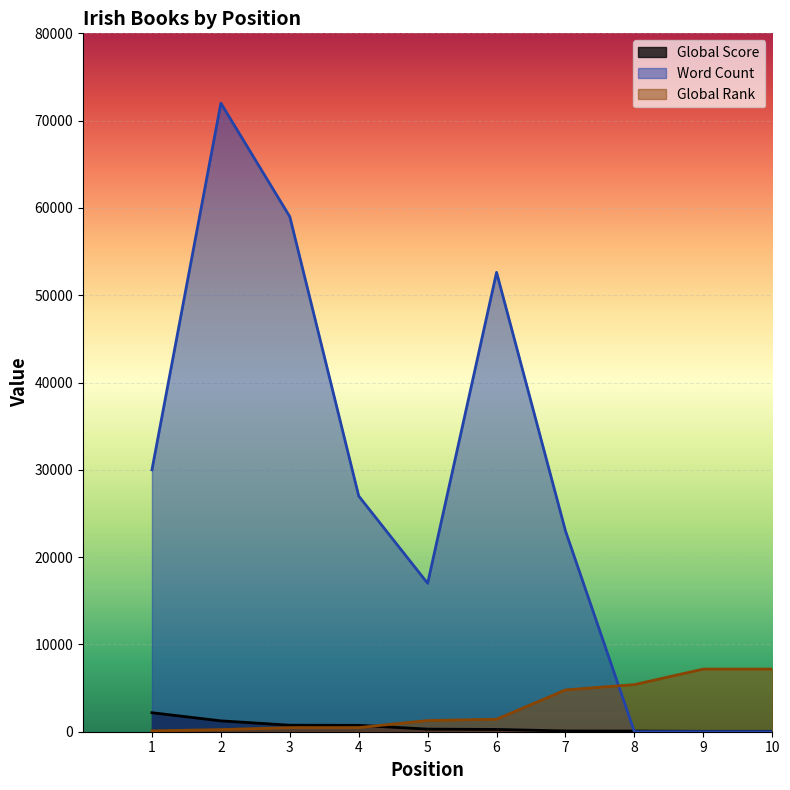

Between which two adjacent categories do Global Rank and Word Count first intersect?

7 and 8